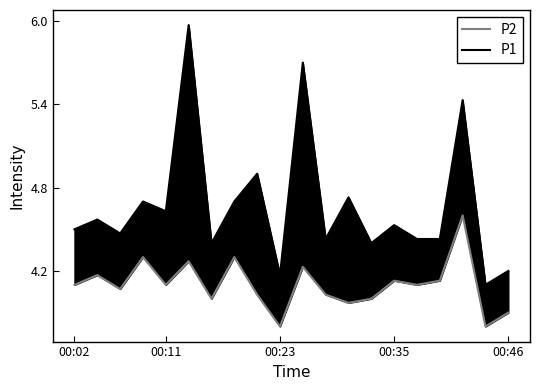

What is the sum of the P2 values at 00:23 and 12?

8.0